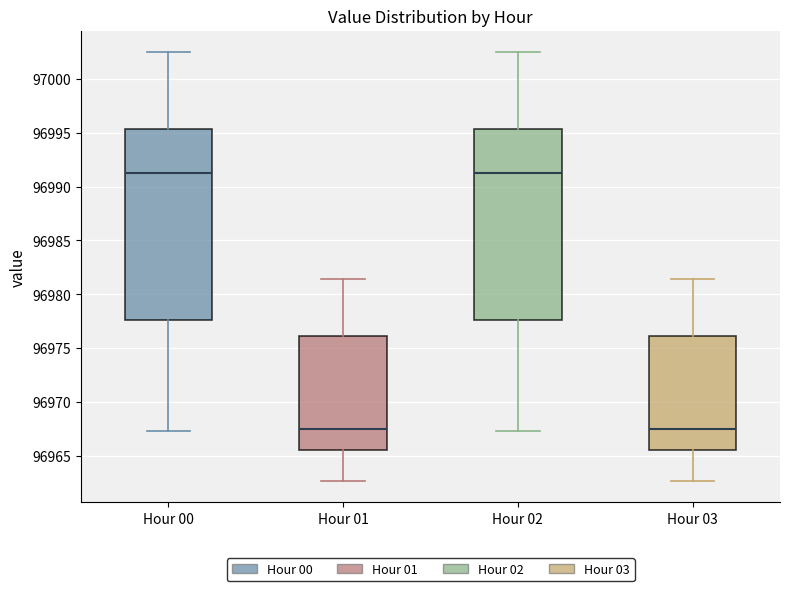

Where does the upper whisker of the box for Hour 01 end on the y-axis? The values are not printed on the chart, so give them approximately, as read against the axis.

96981.5